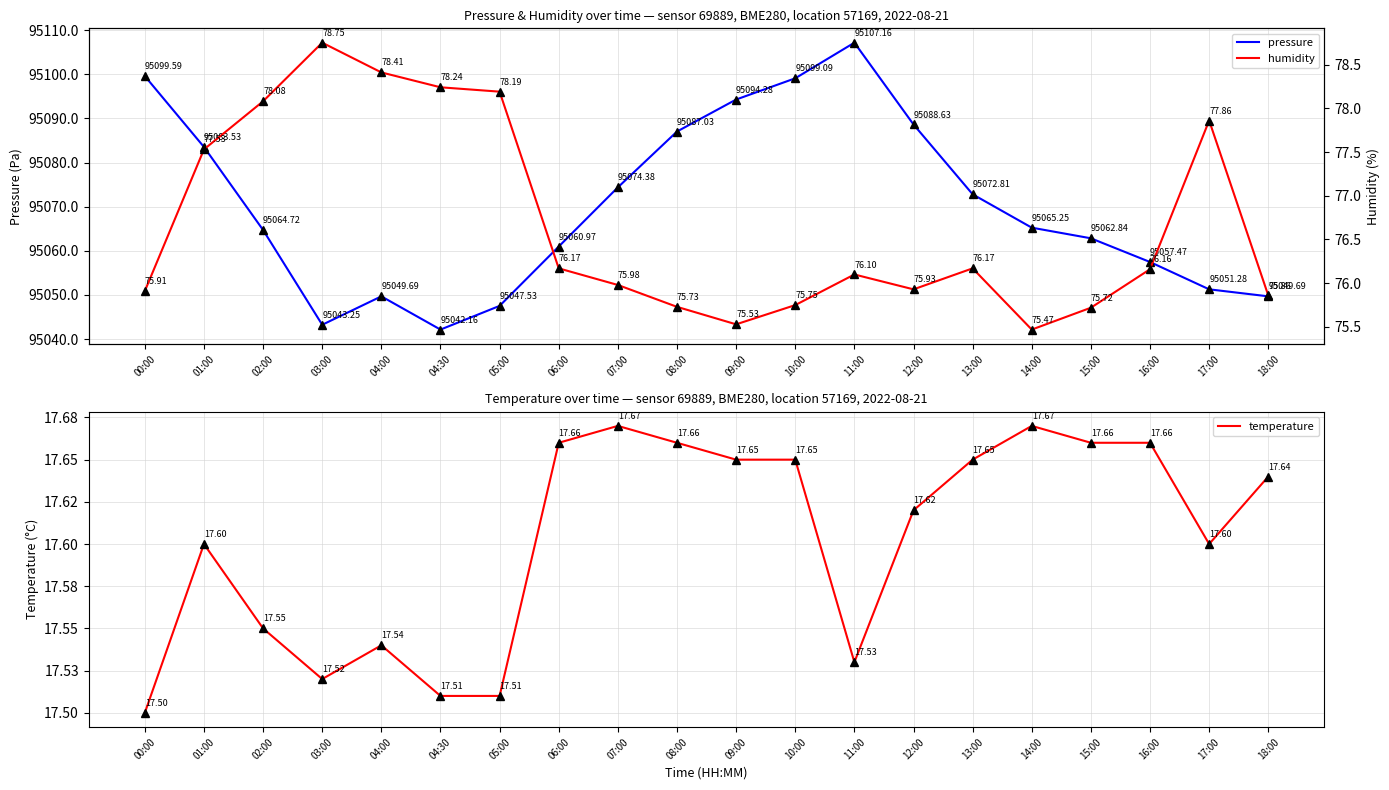

How many temperature values are between 17 and 18?

20